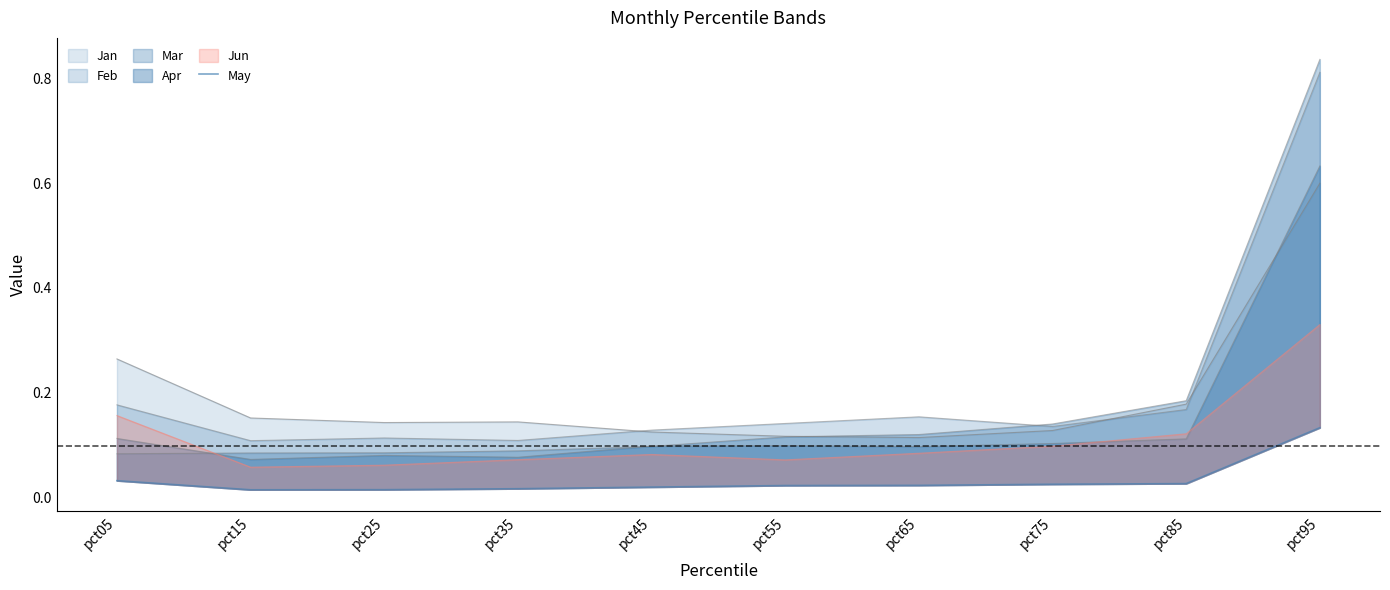

Reading right to left, what are all the values shown in this chart?

0.1	0.0	0.0	0.0	0.0	0.0	0.0	0.0	0.0	0.0